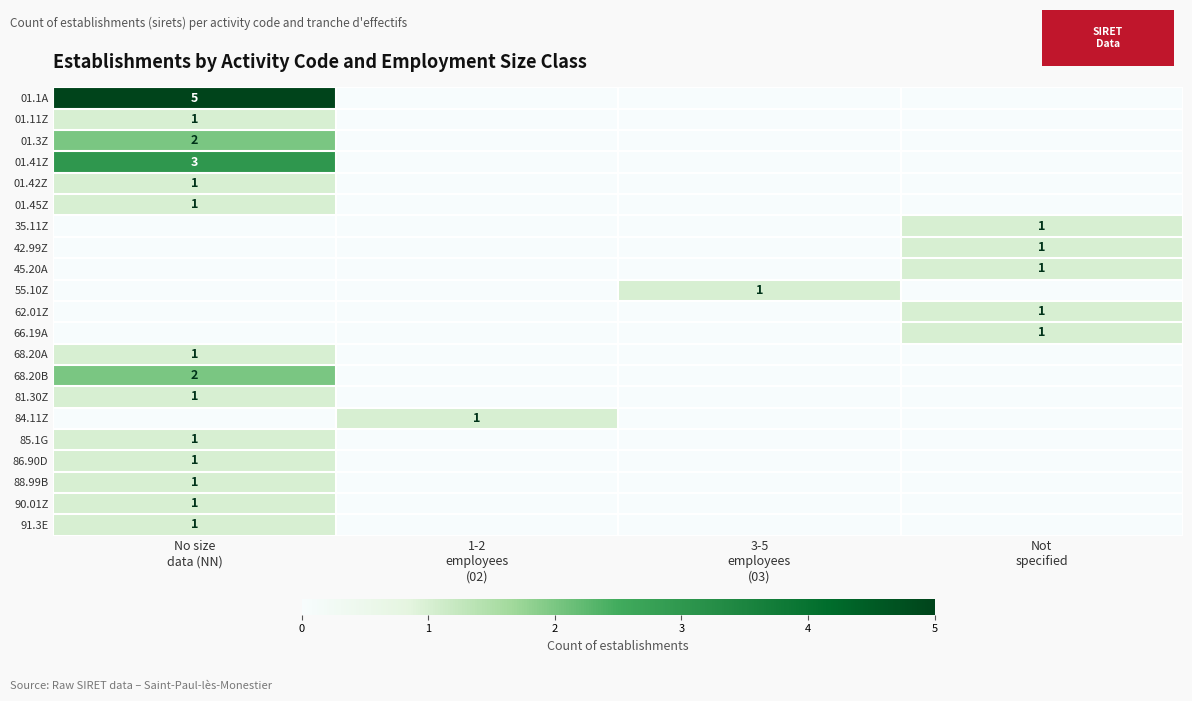

Rank the series by their maximum value, from highest to lowest.

01.1A, 01.41Z, 01.3Z, 68.20B, 01.11Z, 01.42Z, 01.45Z, 35.11Z, 42.99Z, 45.20A, 55.10Z, 62.01Z, 66.19A, 68.20A, 81.30Z, 84.11Z, 85.1G, 86.90D, 88.99B, 90.01Z, 91.3E